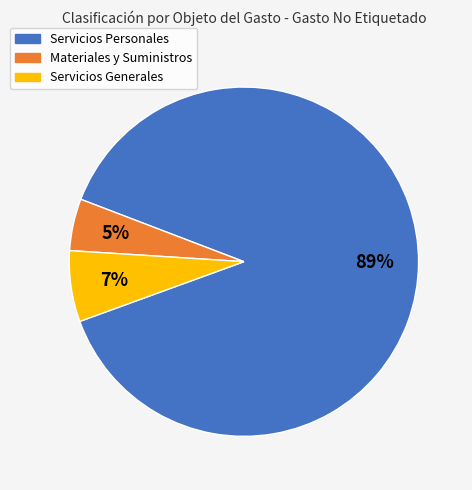

Count the number of slices in the pie.

3